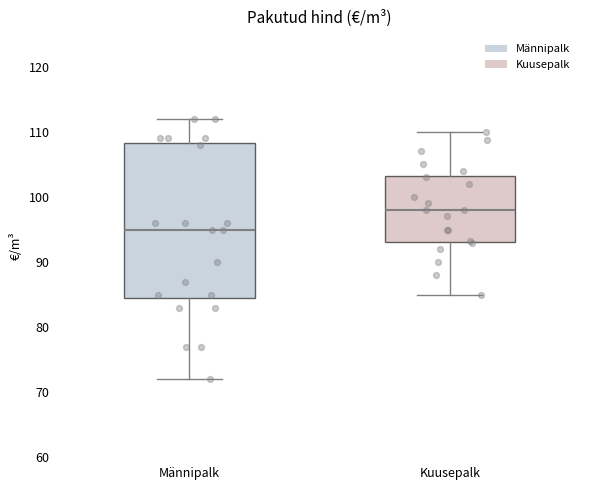

Comparing the boxes themselves (not the whiskers), which one is the tallest?

Männipalk